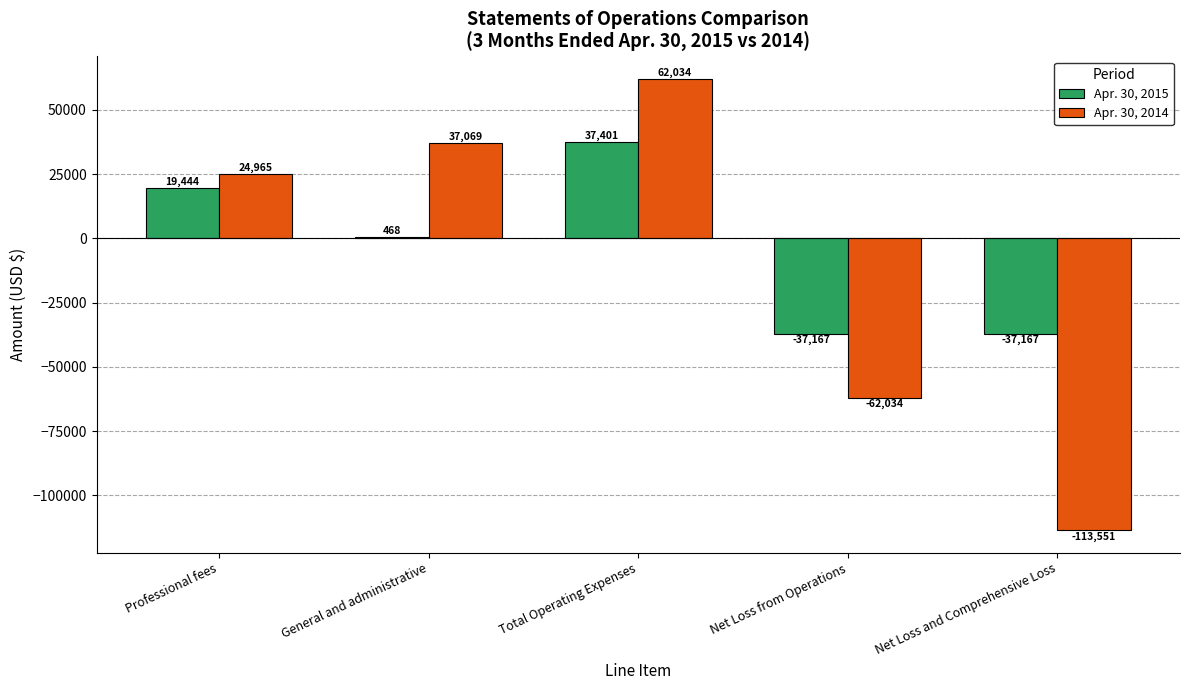

Reading right to left, list all the values displayed in this chart.

Apr. 30, 2015: -37167	-37167	37401	468	19444
Apr. 30, 2014: -113551	-62034	62034	37069	24965